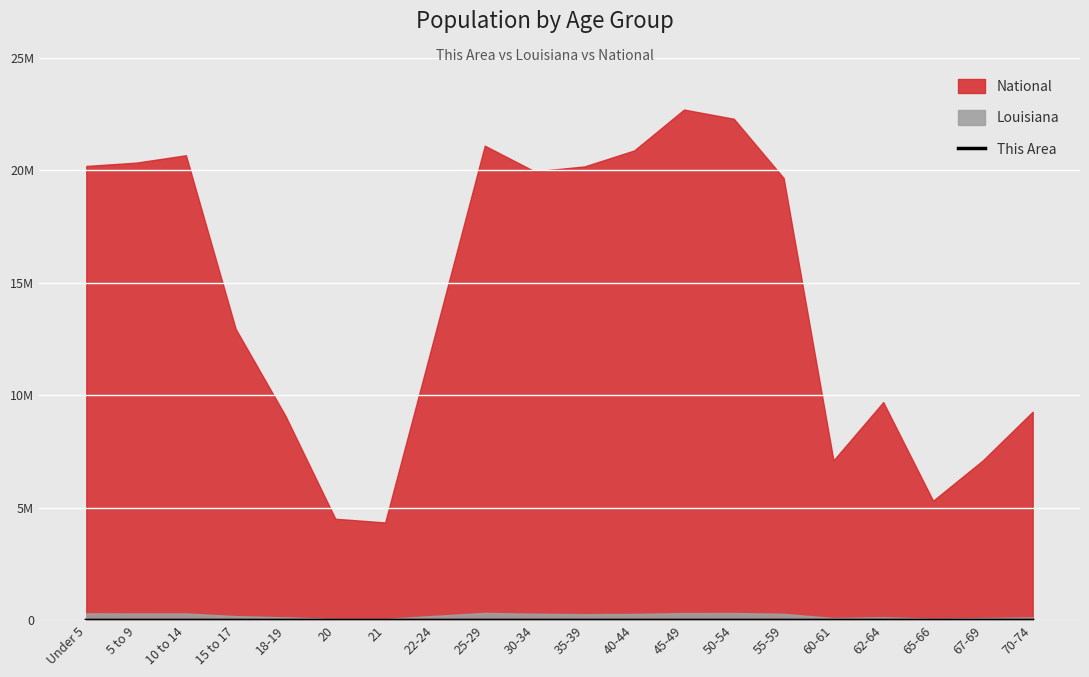

Which label corresponds to the largest value in the chart?

45-49